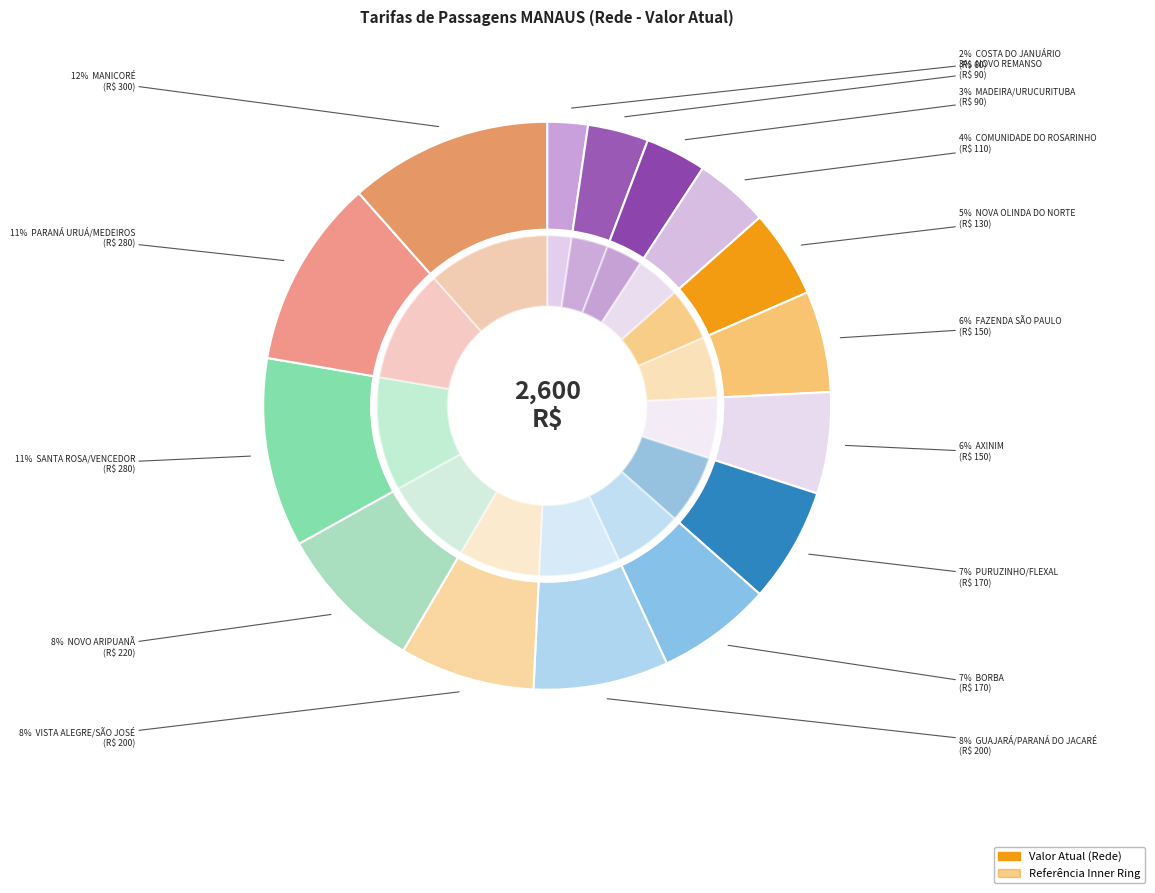

To the nearest percent, what portion does MADEIRA/URUCURITUBA represent?

3%